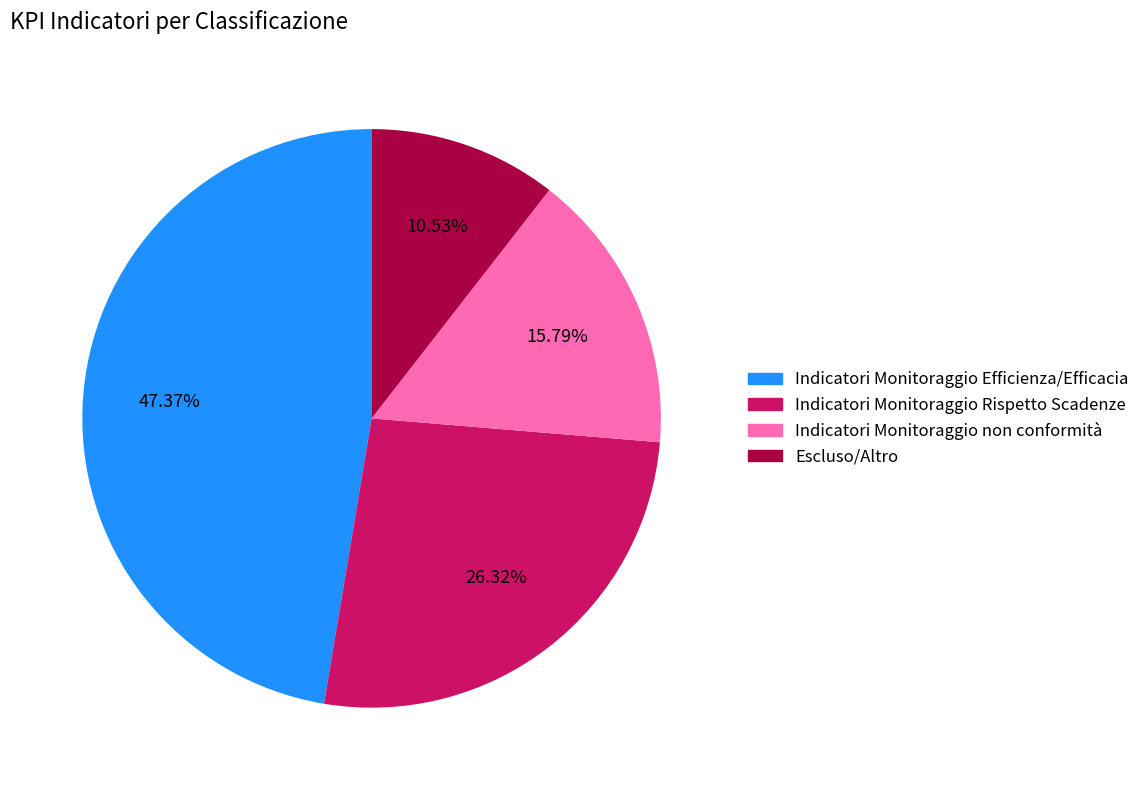

What portion of the pie excludes Indicatori Monitoraggio Efficienza/Efficacia?

52.6%